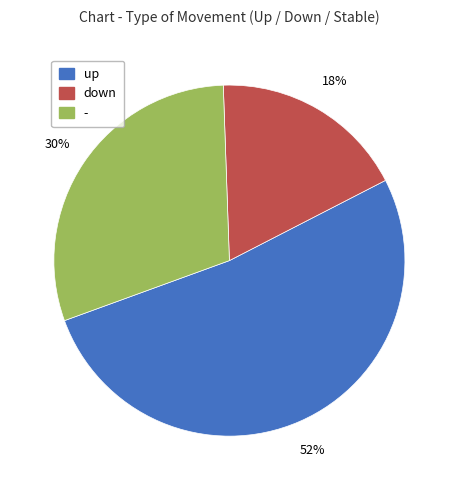

Which slice is the largest?

up